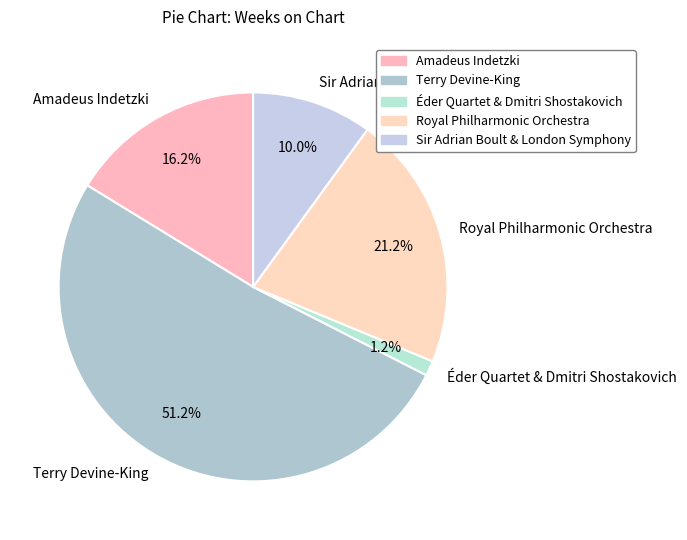

Rank the categories by value from lowest to highest.

Éder Quartet & Dmitri Shostakovich, Sir Adrian Boult & London Symphony, Amadeus Indetzki, Royal Philharmonic Orchestra, Terry Devine-King